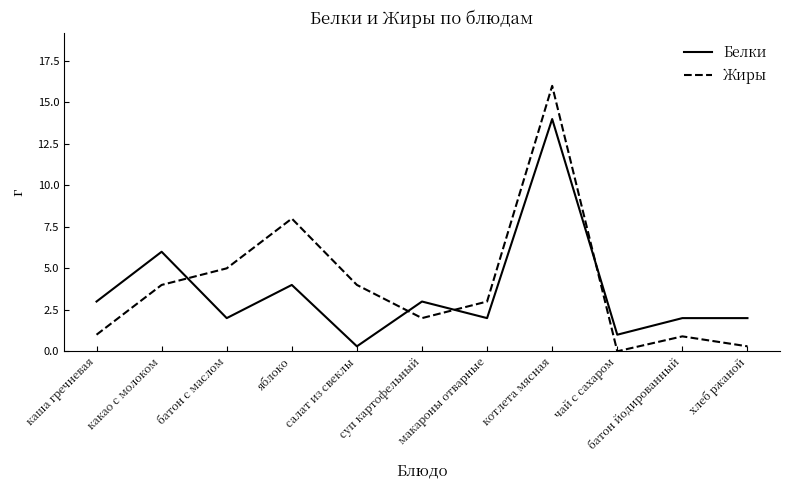

Which series has the largest range (max minus min)?

Жиры